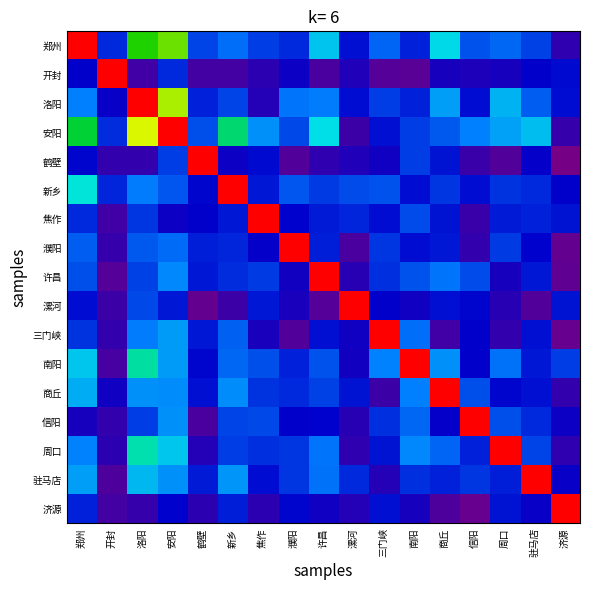

Which series has the largest total across all categories?

安阳